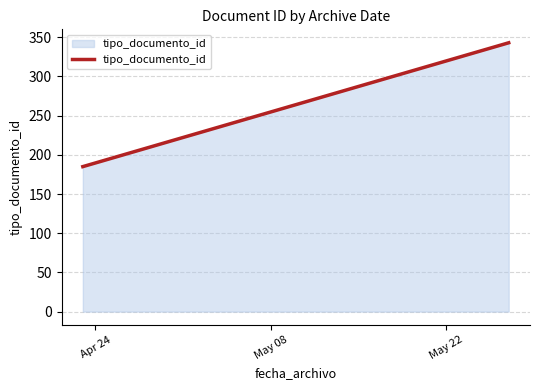

What is the minimum value shown in the chart?

185